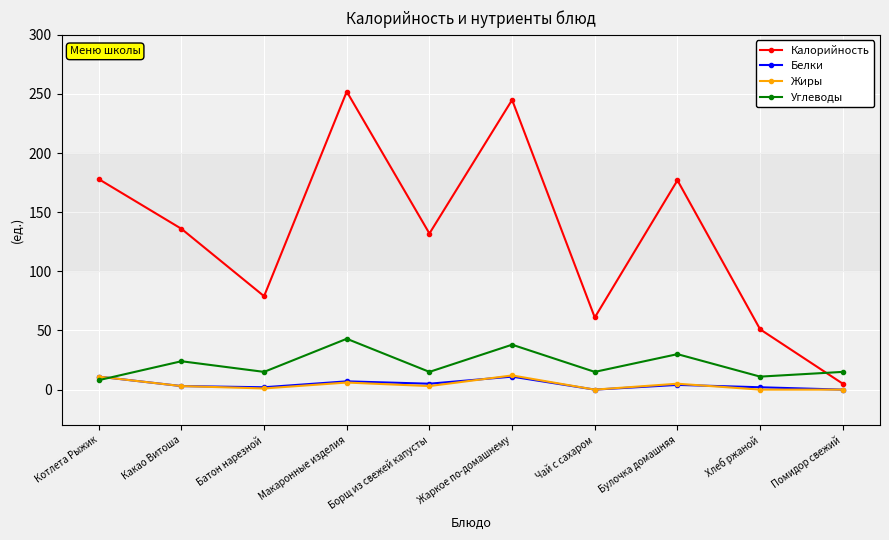

Which series changed the most between Батон нарезной and Помидор свежий?

Калорийность